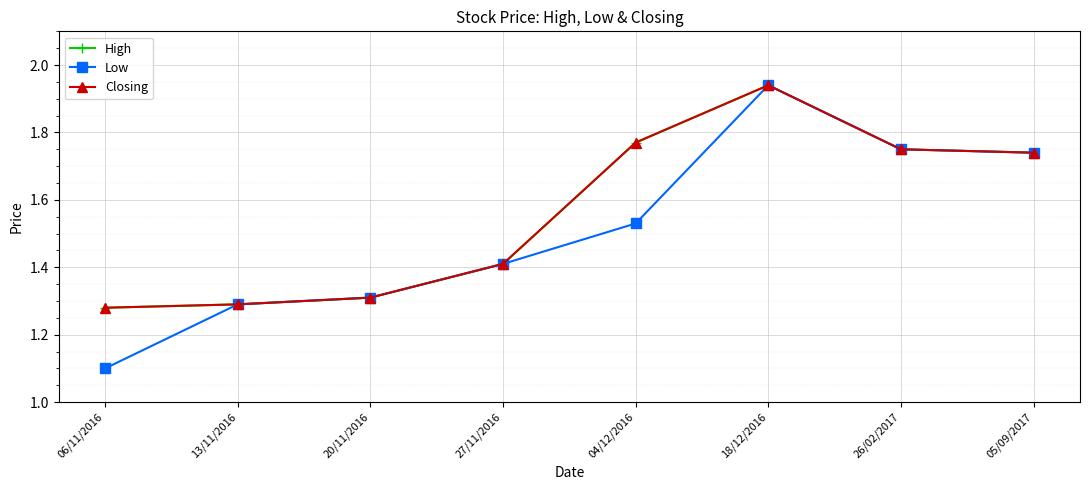

What is the total value across all series at 26/02/2017?

5.2